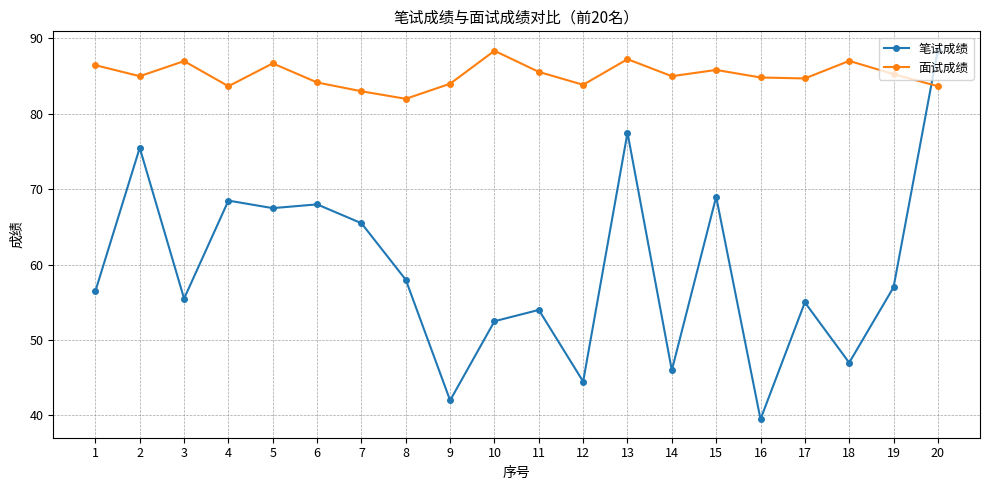

Which label corresponds to the smallest value in the chart?

16